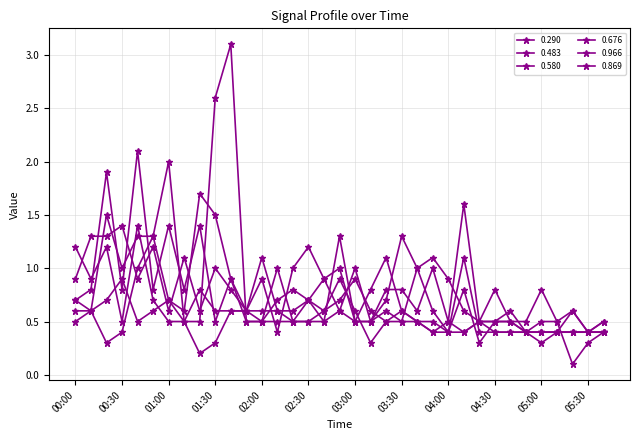

How many data points does each series have?

35